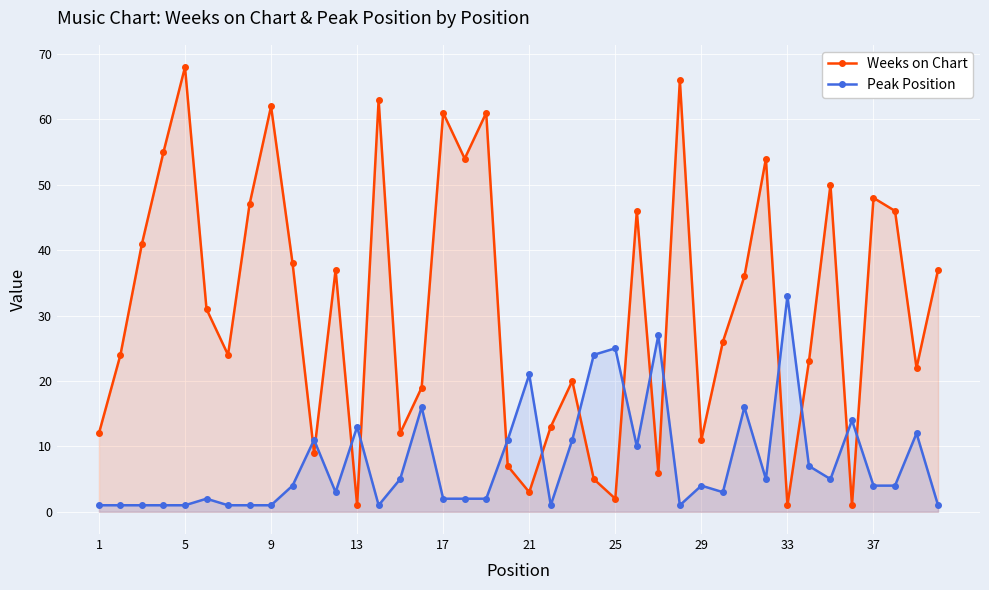

Reading left to right, list all the values displayed in this chart.

Weeks on Chart: 12	24	41	55	68	31	24	47	62	38	9	37	1	63	12	19	61	54	61	7	3	13	20	5	2	46	6	66	11	26	36	54	1	23	50	1	48	46	22	37
Peak Position: 1	1	1	1	1	2	1	1	1	4	11	3	13	1	5	16	2	2	2	11	21	1	11	24	25	10	27	1	4	3	16	5	33	7	5	14	4	4	12	1